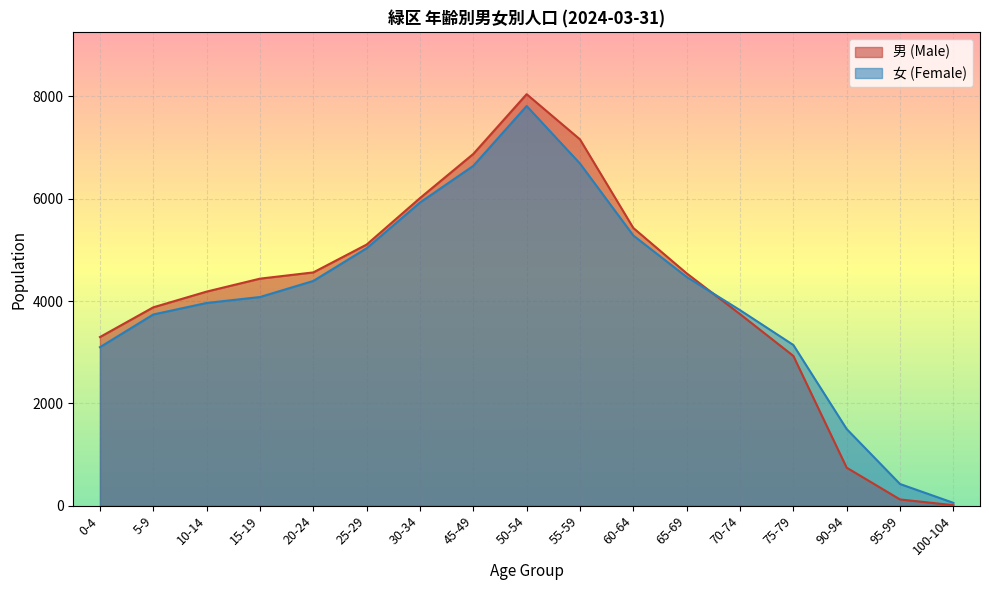

Rank the series at 5-9 from highest to lowest value.

男 (Male), 女 (Female)